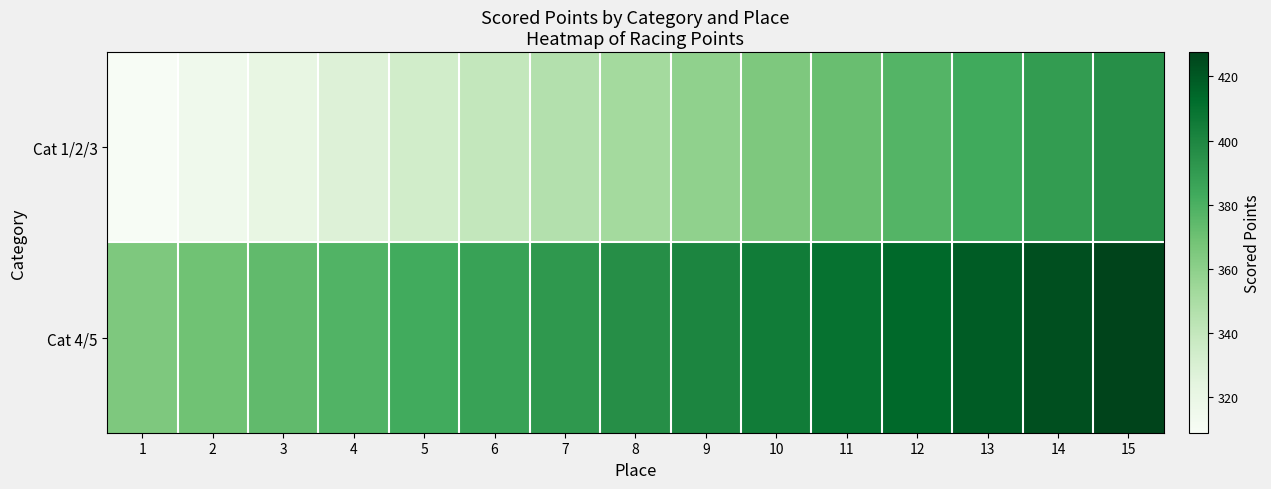

What is the minimum value shown in the chart?

309.0